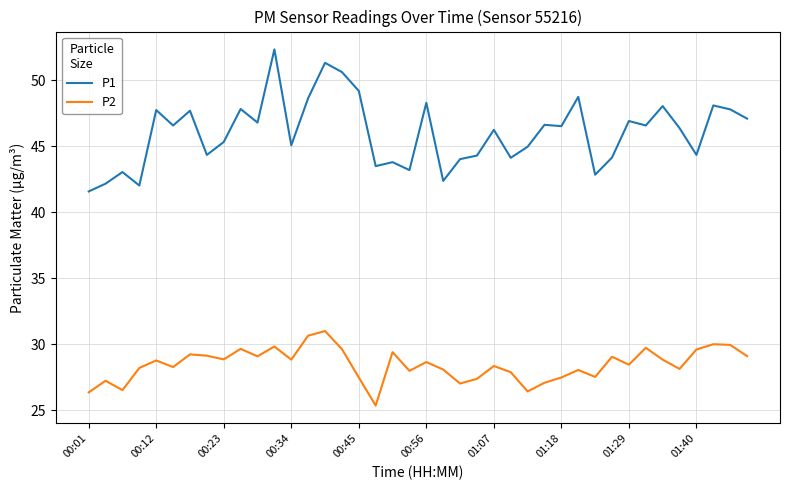

What is the minimum value for P2?

25.4